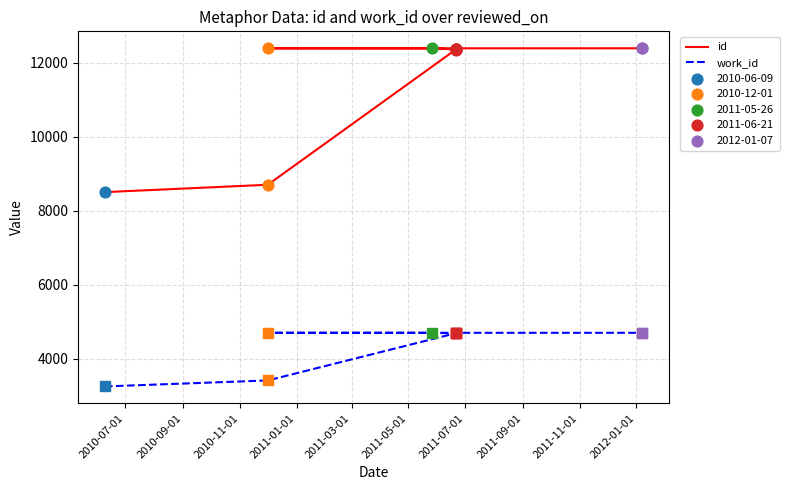

Which series reaches the maximum Y coordinate?

id